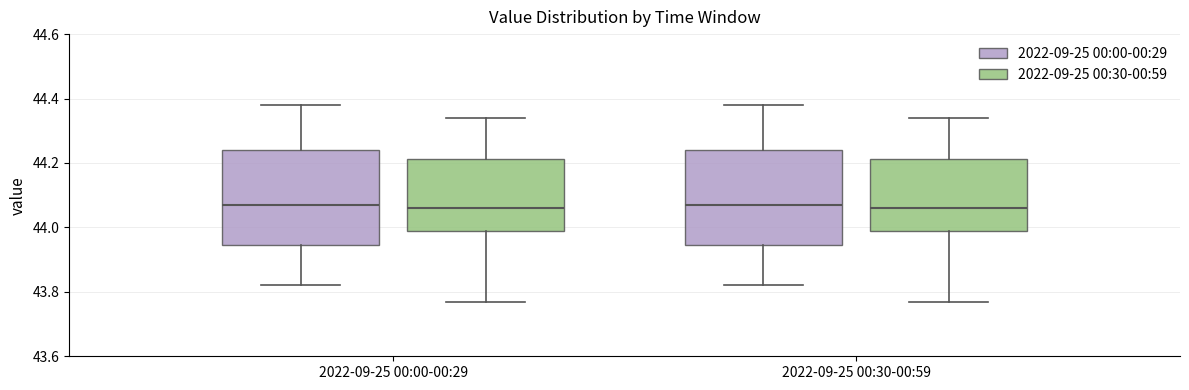

Reading left to right, transcribe this box plot: for each box, give where its median line is, the range the box spans, and where its two whiskers end, as read against the y-axis. The values are not printed on the chart, so give them approximately, as read against the axis.

2022-09-25 00:00-00:29 (2022-09-25 00:00-00:29): median 44.08, box 43.94 to 44.24, whiskers 43.82 to 44.38
2022-09-25 00:00-00:29 (2022-09-25 00:30-00:59): median 44.06, box 44.00 to 44.22, whiskers 43.78 to 44.34
2022-09-25 00:30-00:59 (2022-09-25 00:00-00:29): median 44.08, box 43.94 to 44.24, whiskers 43.82 to 44.38
2022-09-25 00:30-00:59 (2022-09-25 00:30-00:59): median 44.06, box 44.00 to 44.22, whiskers 43.78 to 44.34